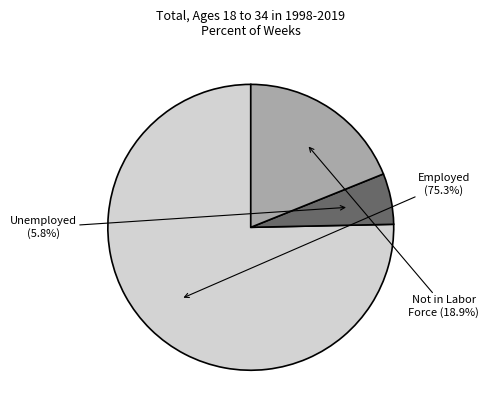

To the nearest percent, what is the difference between the Unemployed and Not in Labor Force slice percentages?

13%